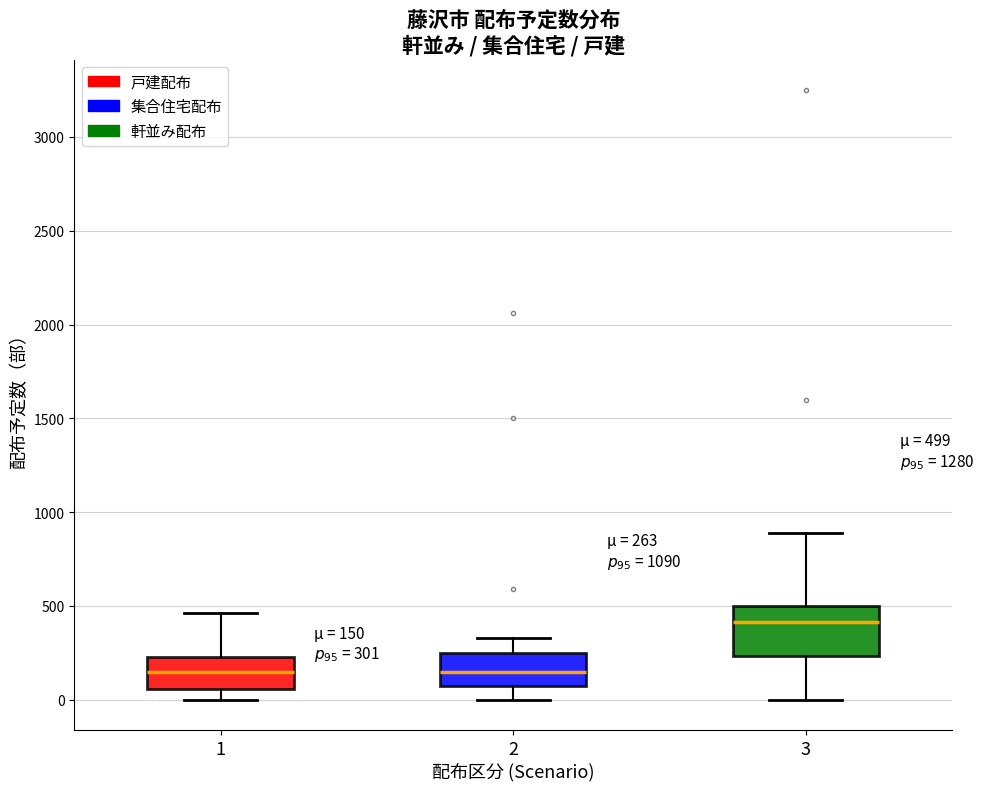

Which box has the highest median line?

3